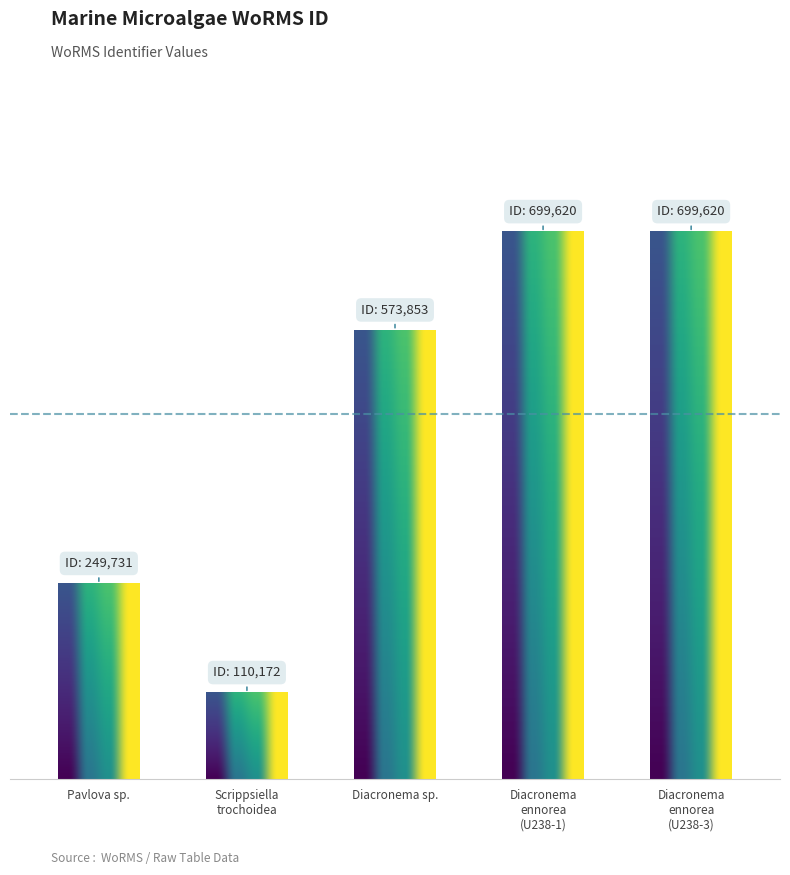

True or false: the data shows 573853 at Diacronema sp..

True